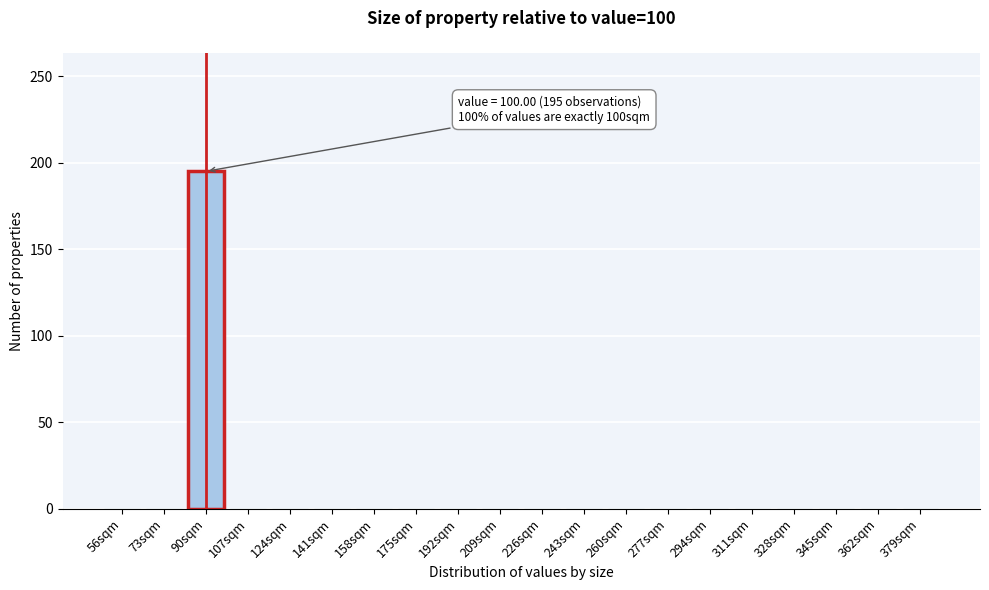

Reading left to right, list all the values displayed in this chart.

56sqm=0	73sqm=0	90sqm=195	107sqm=0	124sqm=0	141sqm=0	158sqm=0	175sqm=0	192sqm=0	209sqm=0	226sqm=0	243sqm=0	260sqm=0	277sqm=0	294sqm=0	311sqm=0	328sqm=0	345sqm=0	362sqm=0	379sqm=0